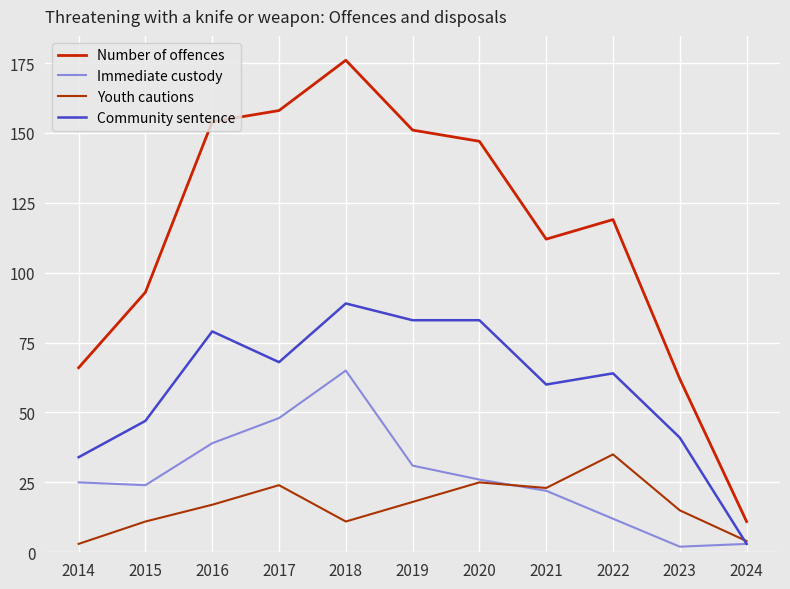

List the series in order of their peak value, lowest first.

Youth cautions, Immediate custody, Community sentence, Number of offences